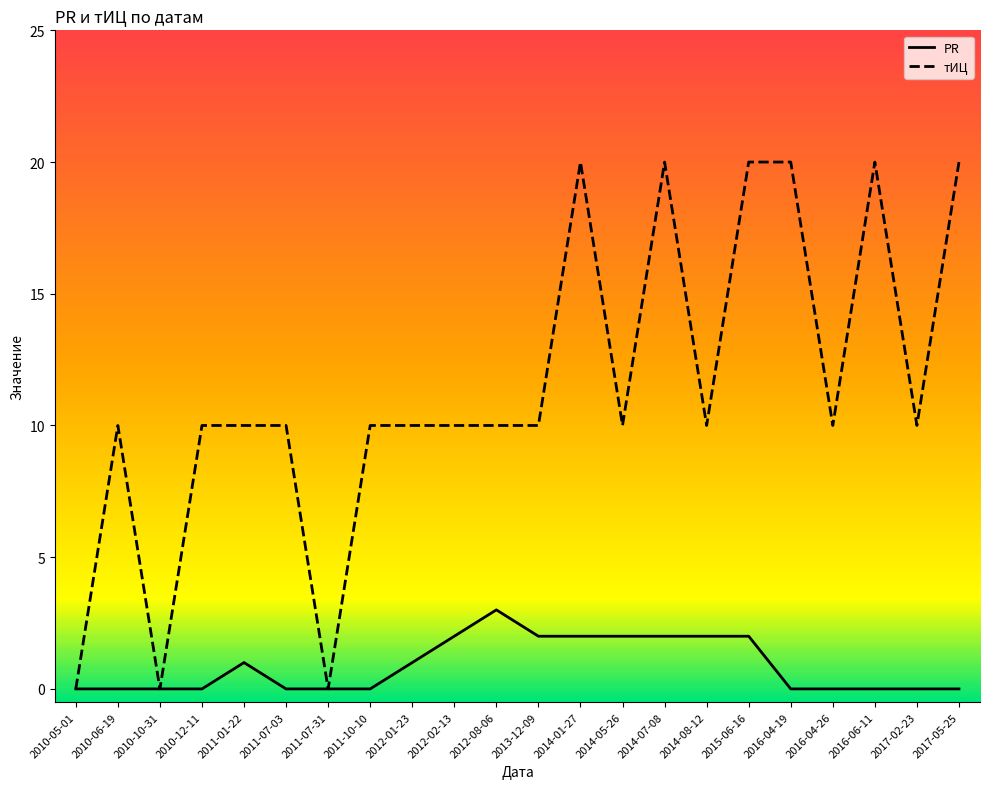

What position from the right is 2012-01-23?

14